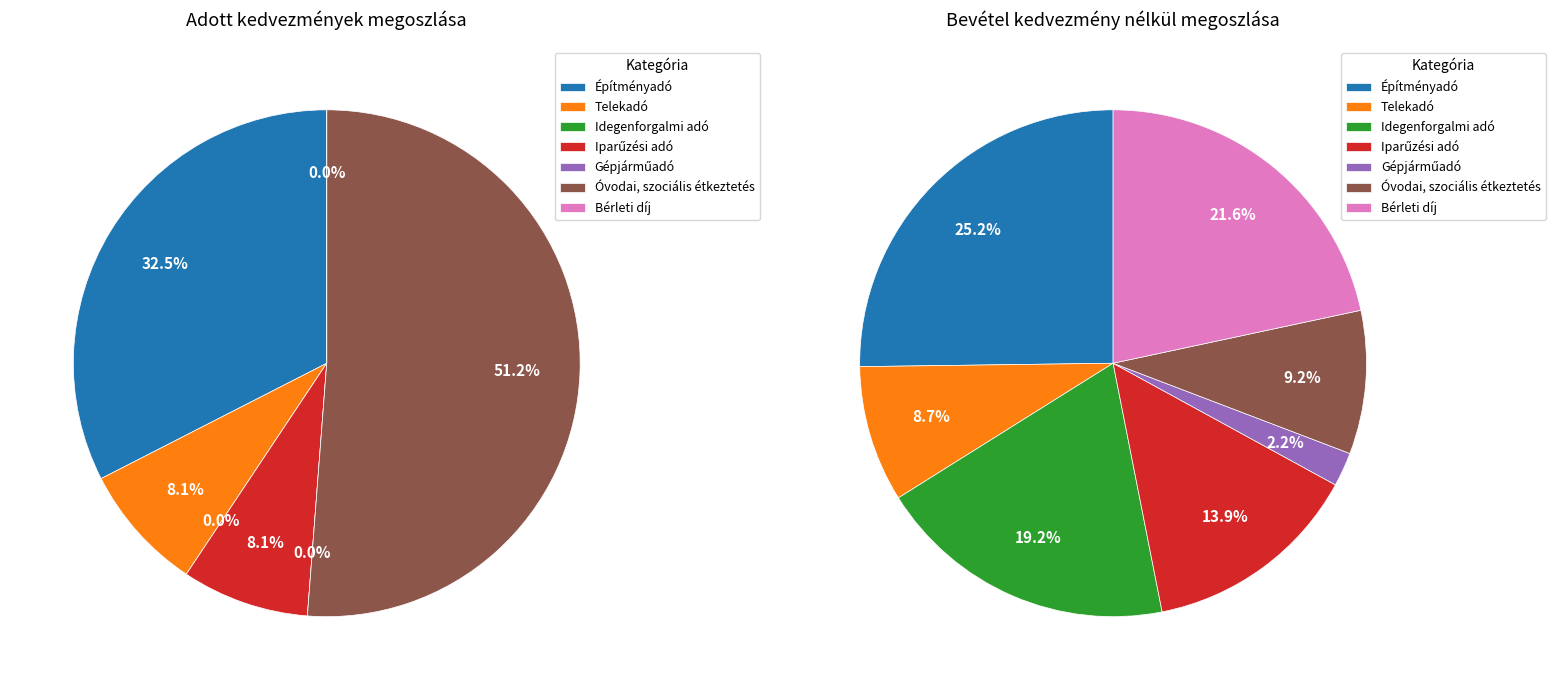

Is it true that Gépjárműadó is 0% of the pie?

True